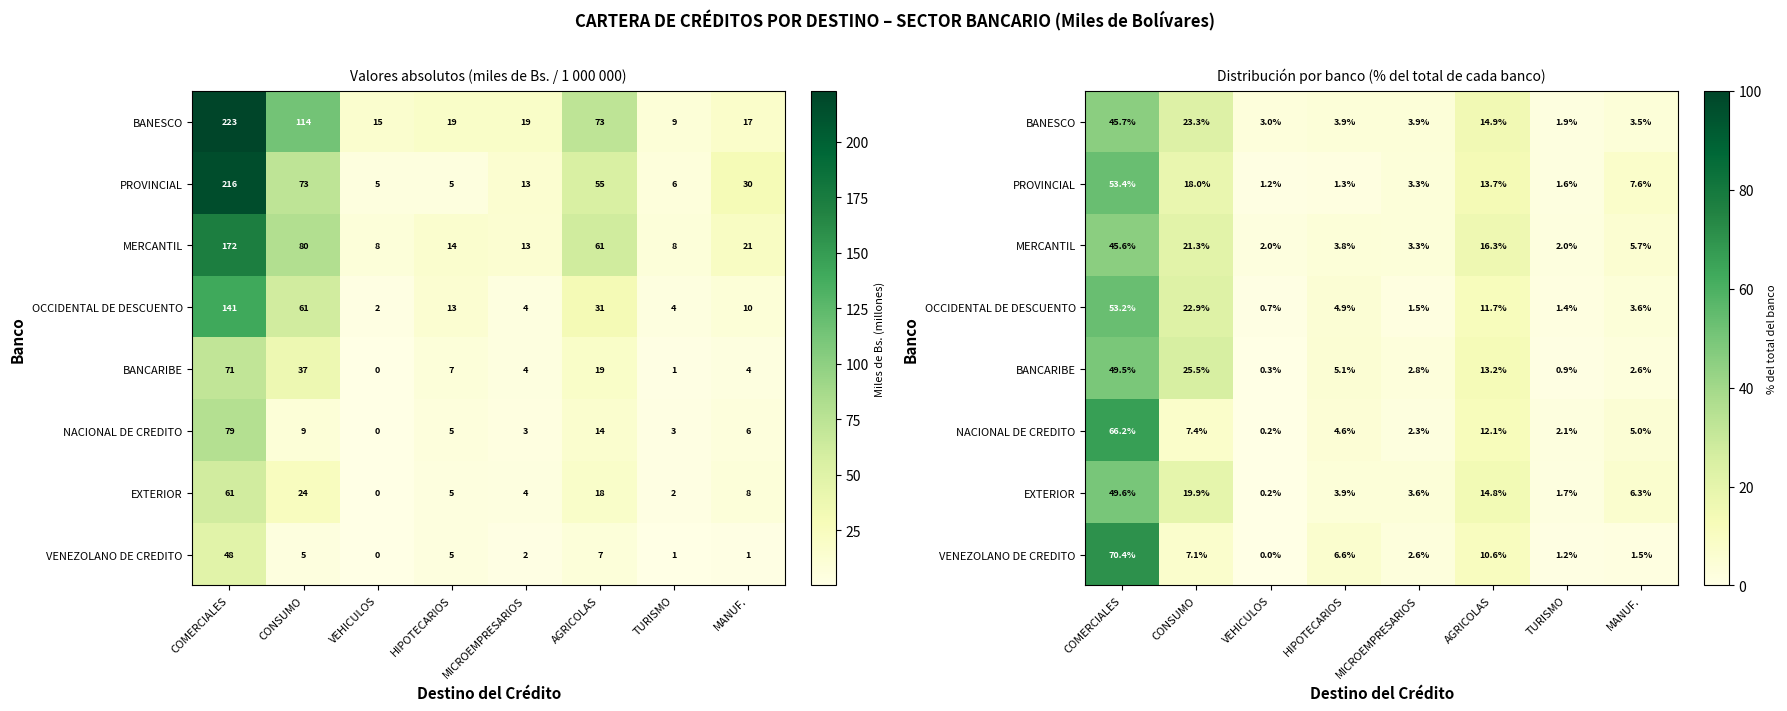

Count the number of data series in this chart.

8